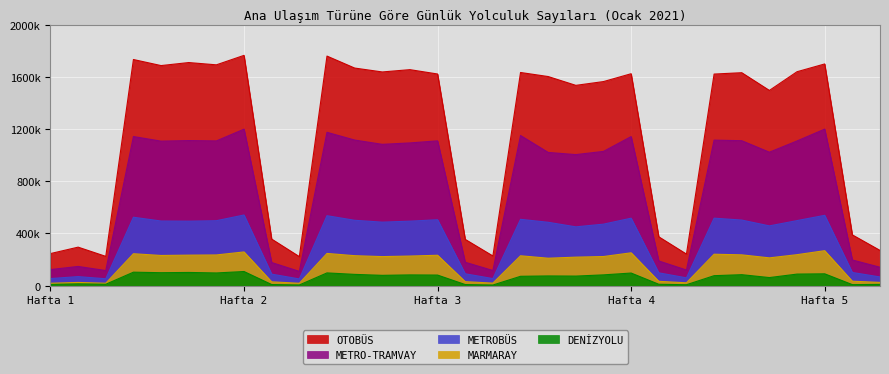

List the labels in order of METROBÜS value, largest first.

08, 29, 11, 04, 25, 22, 18, 15, 26, 12, 28, 07, 05, 14, 06, 13, 19, 21, 27, 20, 30, 23, 16, 09, 02, 31, 24, 01, 17, 03, 10